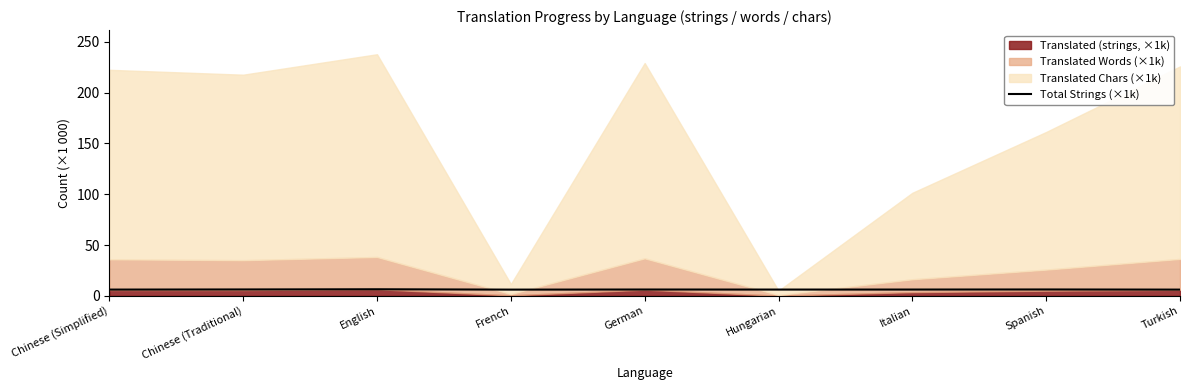

Approximately how many times larger is the value at French compared to Hungarian?

1.0